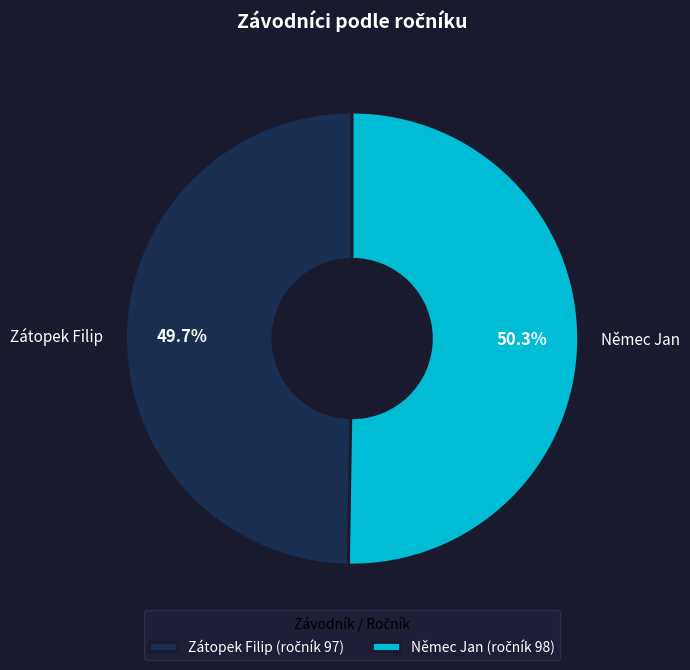

Which slice is the smallest?

Zátopek Filip